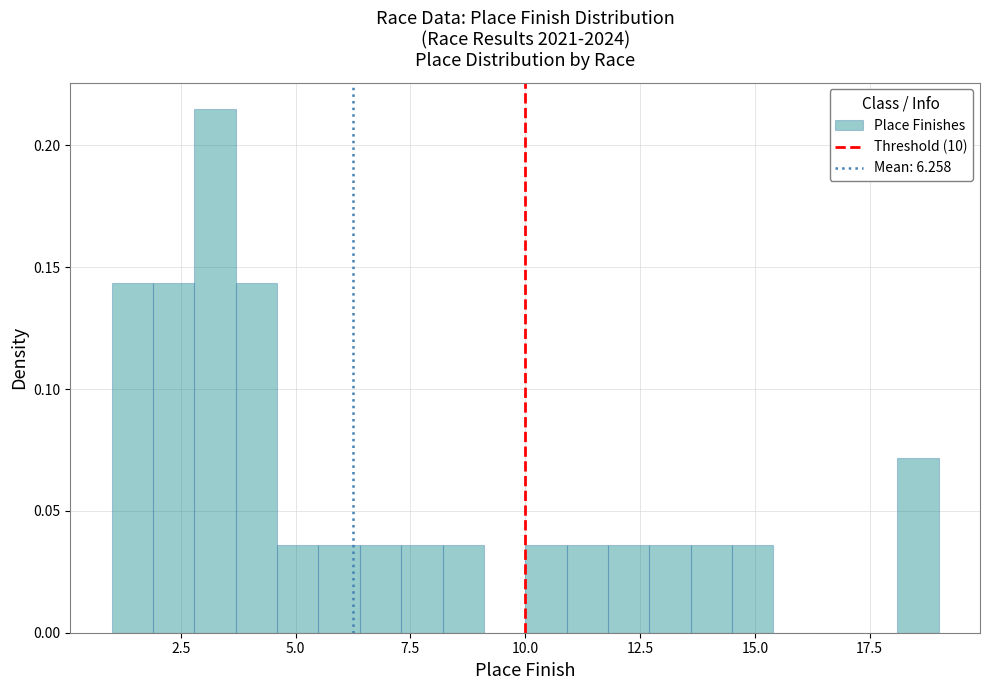

Around what value on the x-axis is the tallest bar? Give the approximate position of its centre, as read against the axis.

3.5